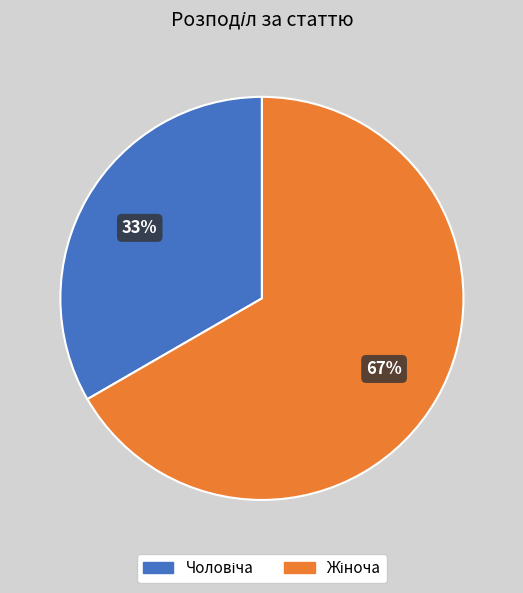

To the nearest percent, what is the average slice percentage?

50%